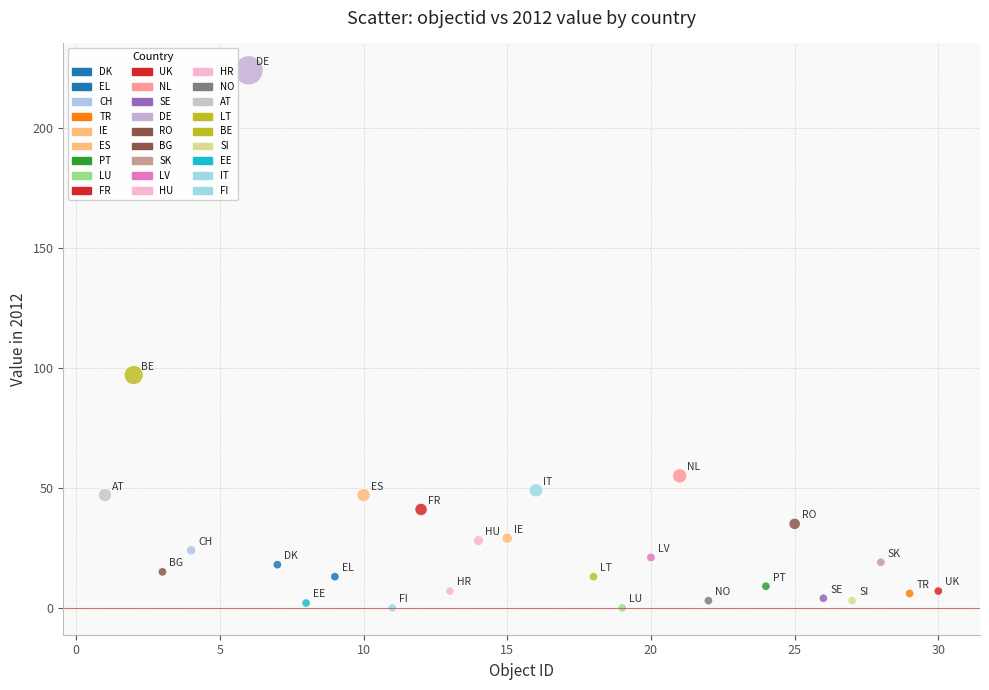

What Y value in the scatter plot is closest to 112?

97